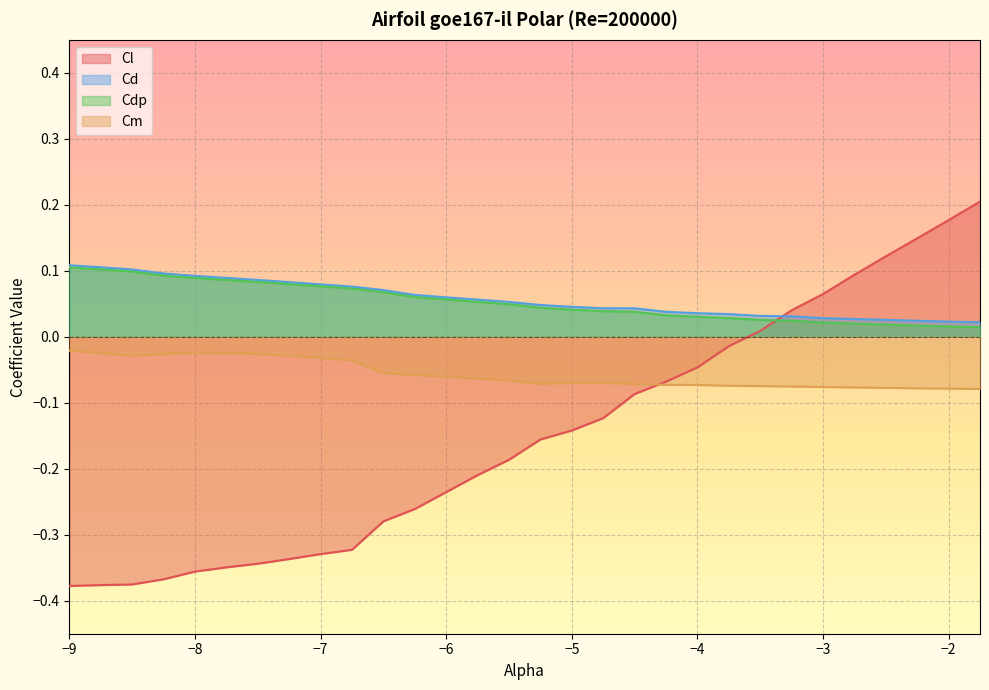

Reading left to right, transcribe all the data shown in this chart.

Cl: -9.0=-0.4	-8.75=-0.4	-8.5=-0.4	-8.25=-0.4	-8.0=-0.4	-7.75=-0.3	-7.5=-0.3	-7.25=-0.3	-7.0=-0.3	-6.75=-0.3	-6.5=-0.3	-6.25=-0.3	-6.0=-0.2	-5.75=-0.2	-5.5=-0.2	-5.25=-0.2	-5.0=-0.1	-4.75=-0.1	-4.5=-0.1	-4.25=-0.1	-4.0=-0.0	-3.75=-0.0	-3.5=0.0	-3.25=0.0	-3.0=0.1	-2.75=0.1	-2.5=0.1	-2.25=0.1	-2.0=0.2	-1.75=0.2
Cd: -9.0=0.1	-8.75=0.1	-8.5=0.1	-8.25=0.1	-8.0=0.1	-7.75=0.1	-7.5=0.1	-7.25=0.1	-7.0=0.1	-6.75=0.1	-6.5=0.1	-6.25=0.1	-6.0=0.1	-5.75=0.1	-5.5=0.1	-5.25=0.0	-5.0=0.0	-4.75=0.0	-4.5=0.0	-4.25=0.0	-4.0=0.0	-3.75=0.0	-3.5=0.0	-3.25=0.0	-3.0=0.0	-2.75=0.0	-2.5=0.0	-2.25=0.0	-2.0=0.0	-1.75=0.0
Cdp: -9.0=0.1	-8.75=0.1	-8.5=0.1	-8.25=0.1	-8.0=0.1	-7.75=0.1	-7.5=0.1	-7.25=0.1	-7.0=0.1	-6.75=0.1	-6.5=0.1	-6.25=0.1	-6.0=0.1	-5.75=0.1	-5.5=0.0	-5.25=0.0	-5.0=0.0	-4.75=0.0	-4.5=0.0	-4.25=0.0	-4.0=0.0	-3.75=0.0	-3.5=0.0	-3.25=0.0	-3.0=0.0	-2.75=0.0	-2.5=0.0	-2.25=0.0	-2.0=0.0	-1.75=0.0
Cm: -9.0=-0.0	-8.75=-0.0	-8.5=-0.0	-8.25=-0.0	-8.0=-0.0	-7.75=-0.0	-7.5=-0.0	-7.25=-0.0	-7.0=-0.0	-6.75=-0.0	-6.5=-0.1	-6.25=-0.1	-6.0=-0.1	-5.75=-0.1	-5.5=-0.1	-5.25=-0.1	-5.0=-0.1	-4.75=-0.1	-4.5=-0.1	-4.25=-0.1	-4.0=-0.1	-3.75=-0.1	-3.5=-0.1	-3.25=-0.1	-3.0=-0.1	-2.75=-0.1	-2.5=-0.1	-2.25=-0.1	-2.0=-0.1	-1.75=-0.1